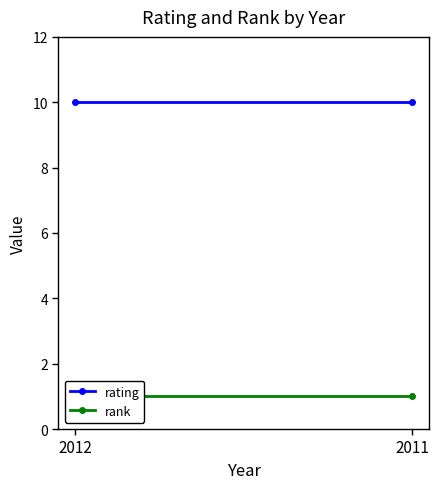

True or false: rank has a value of 1 at 2011.

False